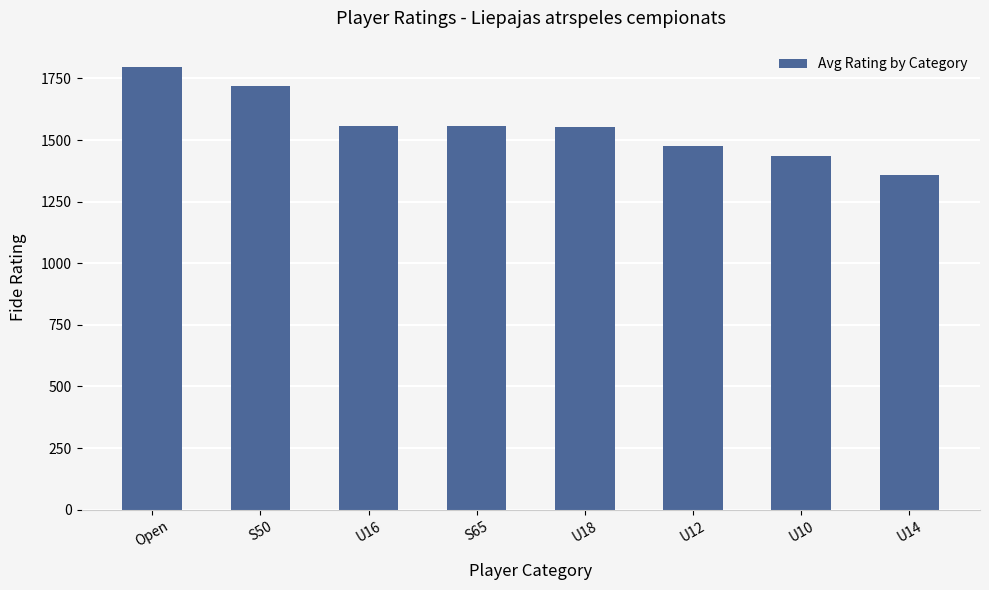

What is the label of the 5th bar from the right?

S65